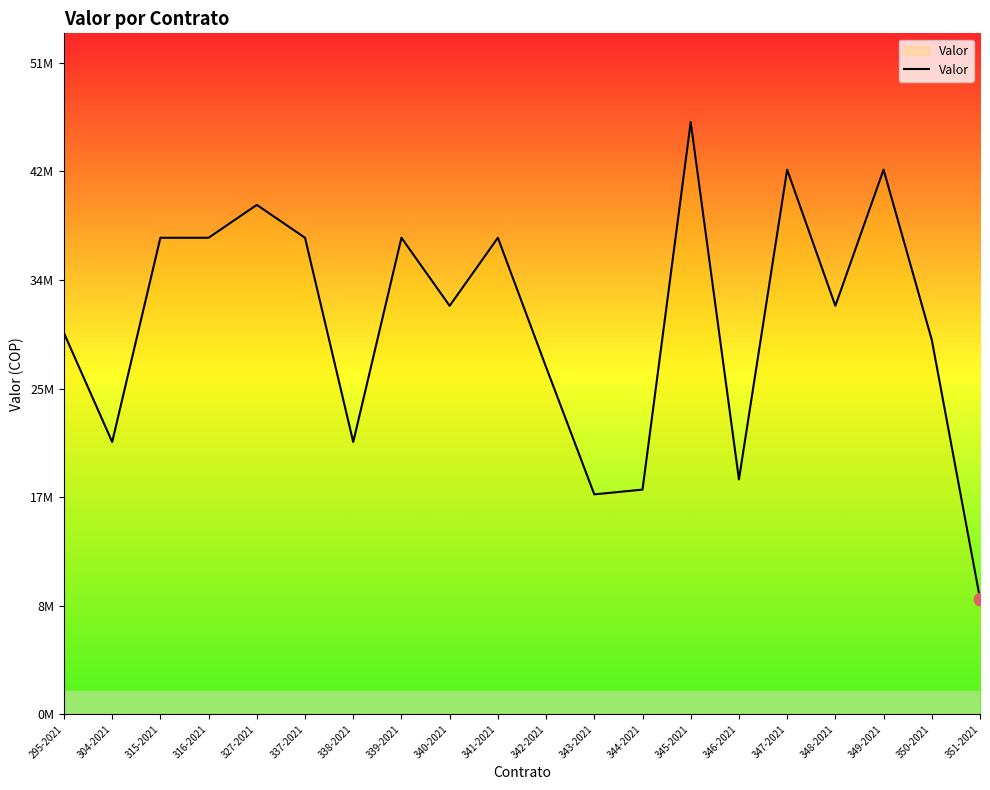

What is the change in value from 341-2021 to 345-2021?

+9080100